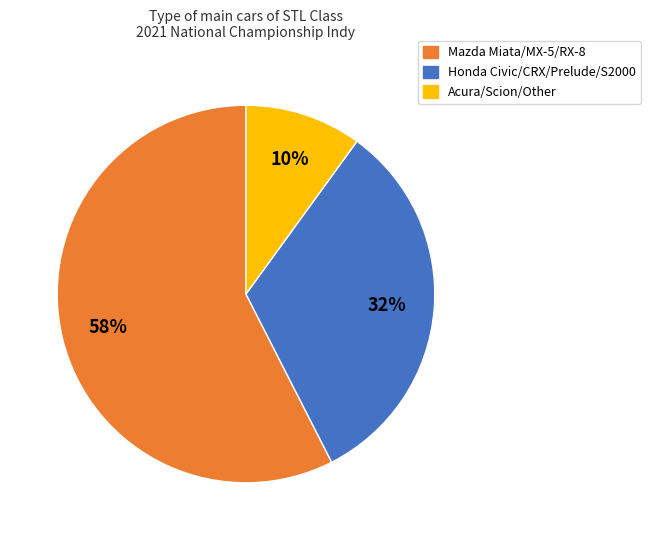

Is there a majority slice in this chart?

Yes